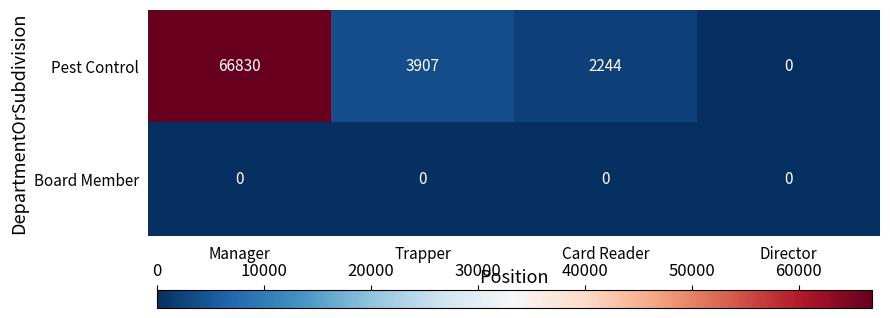

Reading left to right, transcribe all the data shown in this chart.

Pest Control: Manager=66830	Trapper=3907	Card Reader=2244	Director=0
Board Member: Manager=0	Trapper=0	Card Reader=0	Director=0